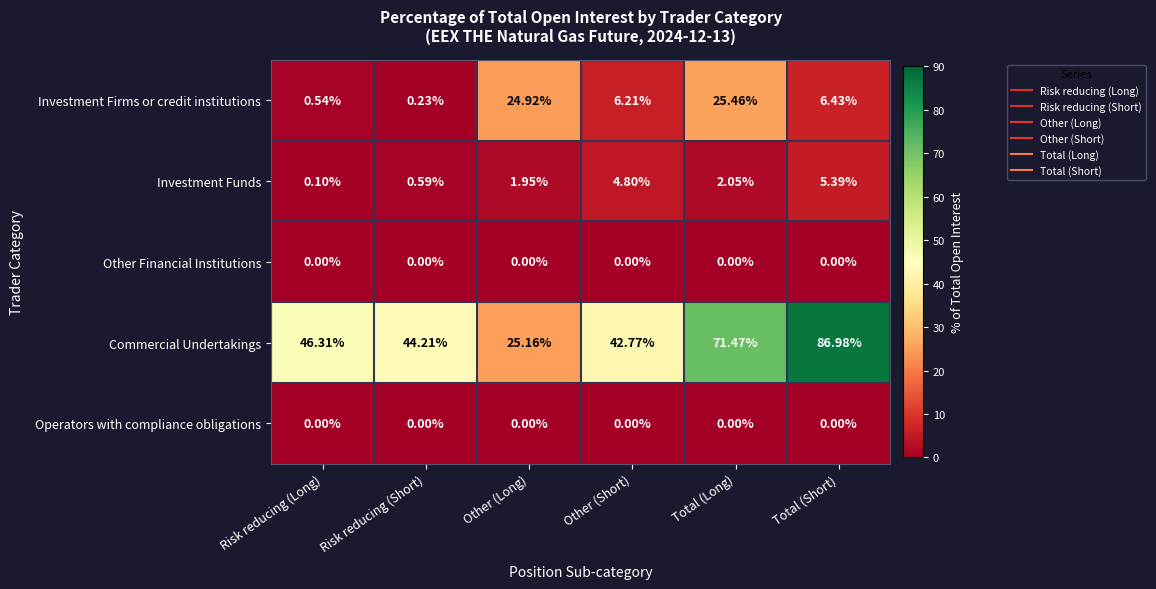

Which series has the widest spread of values?

Commercial Undertakings